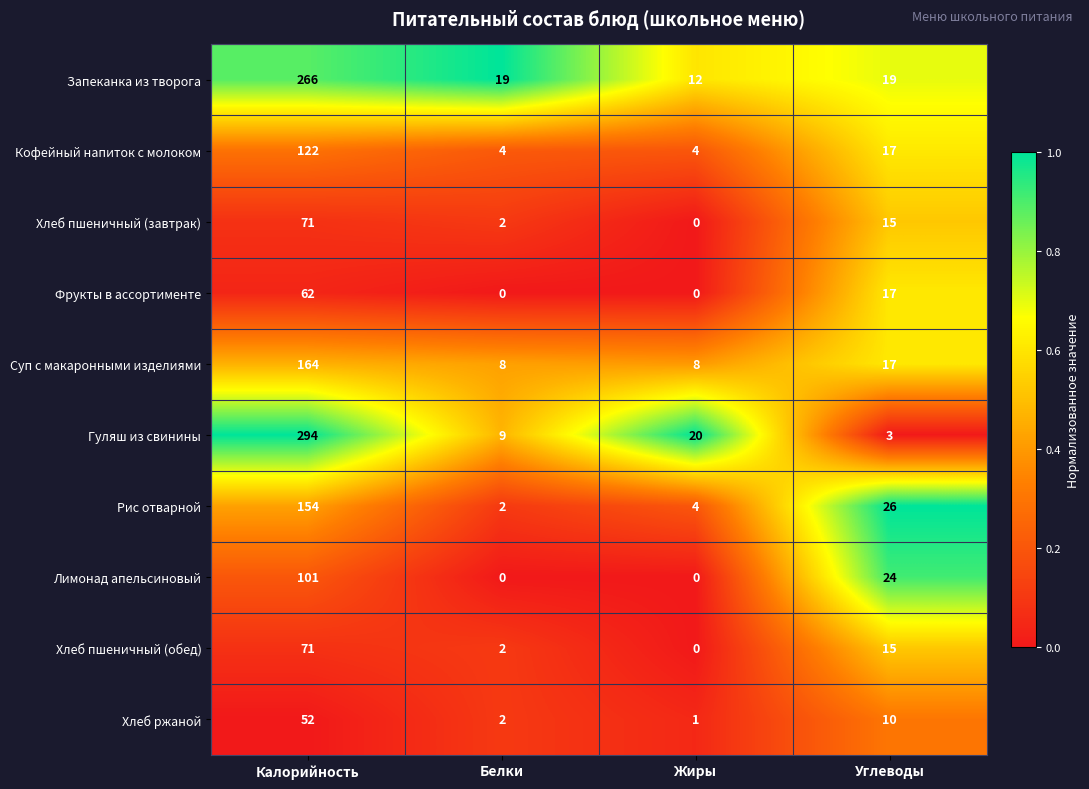

Is it true that Запеканка из творога equals 266 at Калорийность?

True